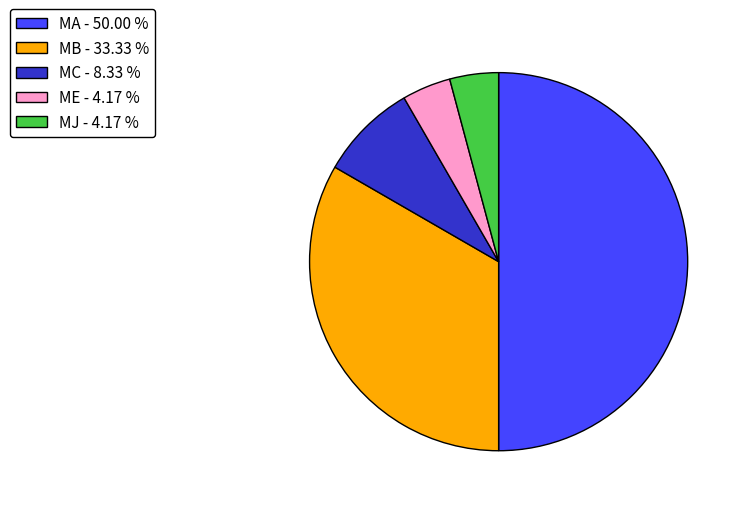

Is ME - 4.17 % the majority of the pie?

No